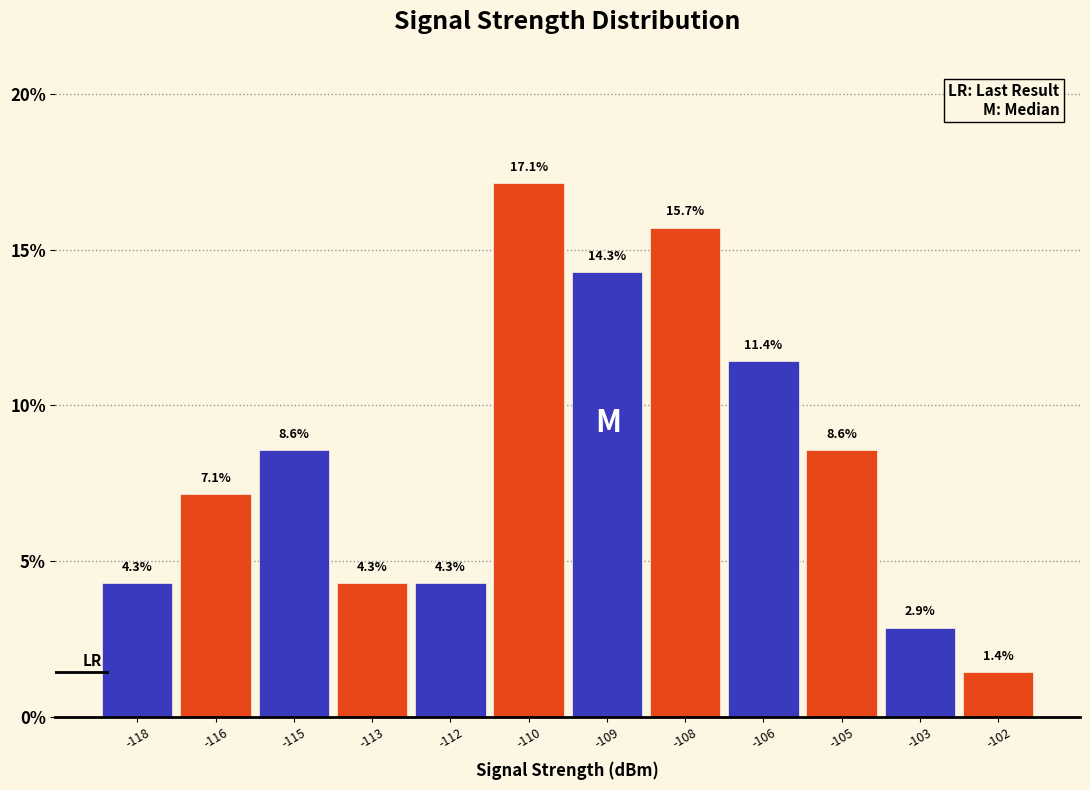

Reading right to left, what are all the values shown in this chart?

-102=1.4	-103=2.9	-105=8.6	-106=11.4	-108=15.7	-109=14.3	-110=17.1	-112=4.3	-113=4.3	-115=8.6	-116=7.1	-118=4.3